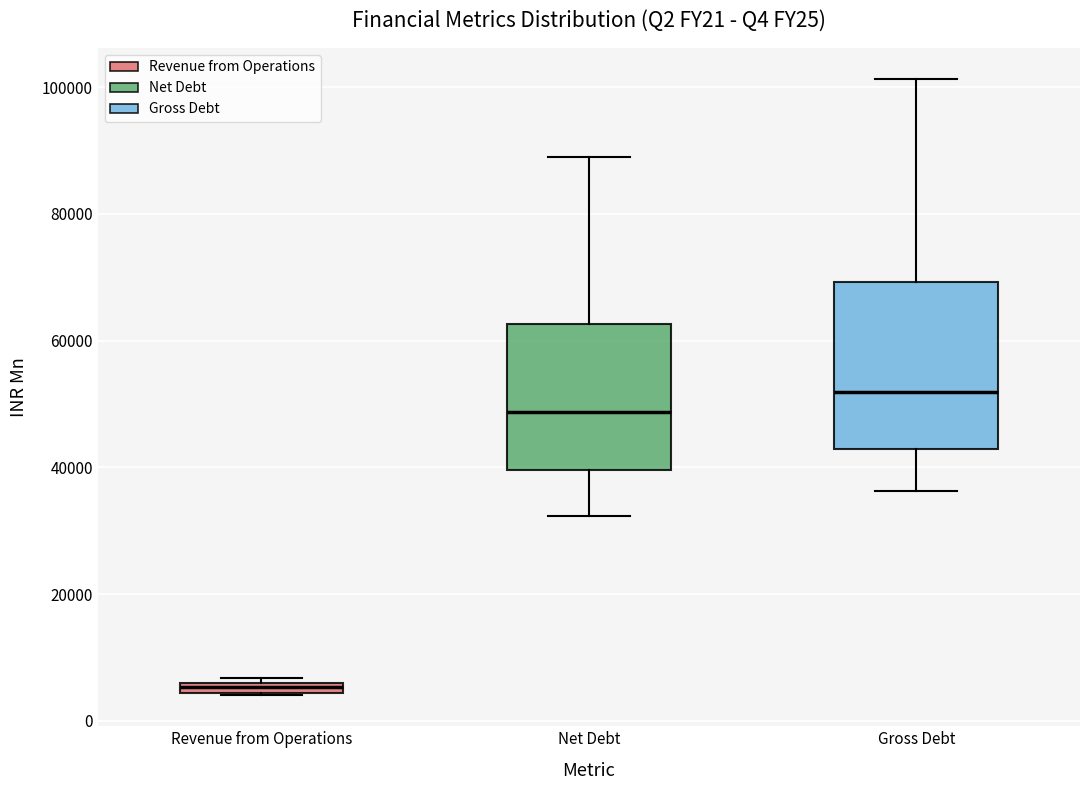

Comparing the boxes themselves (not the whiskers), which one is the tallest?

Gross Debt